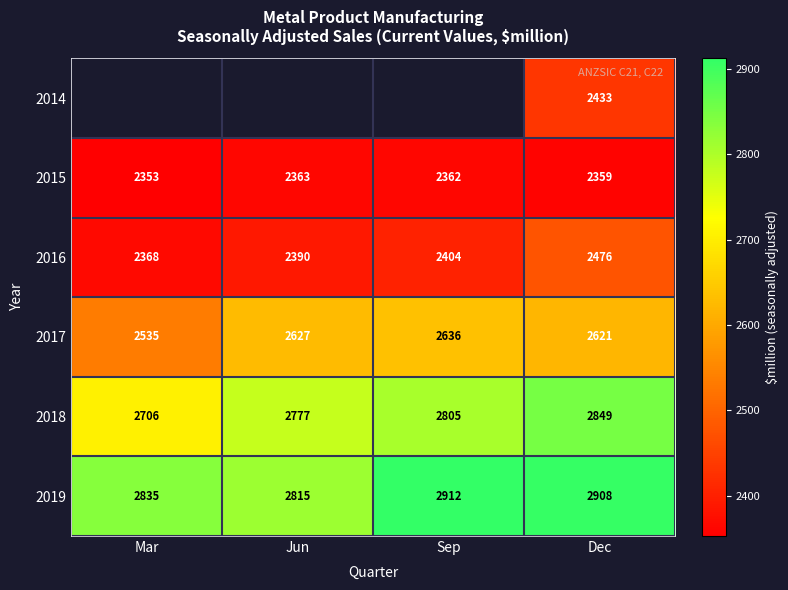

Count the 2018 values in the range 2777 to 2849.

3